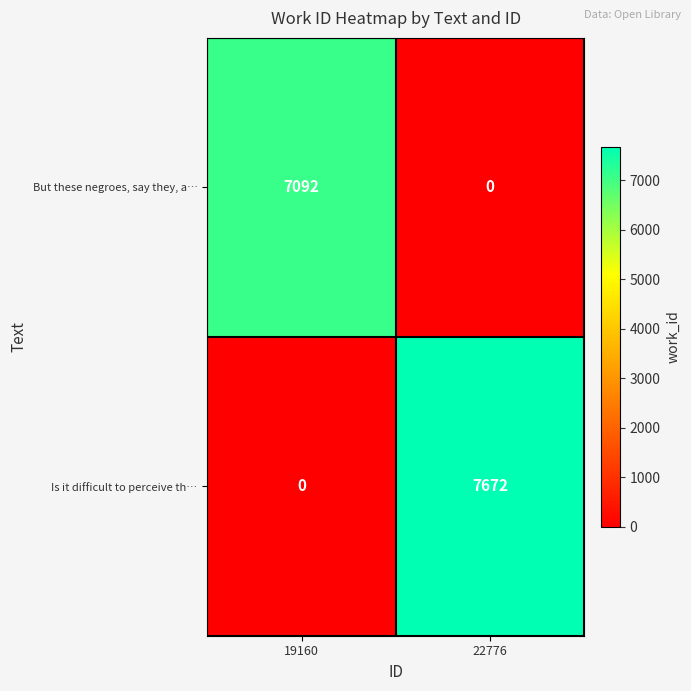

Reading left to right, what are all the values shown in this chart?

But these negroes, say they, a…: 19160=7092	22776=0
Is it difficult to perceive th…: 19160=0	22776=7672